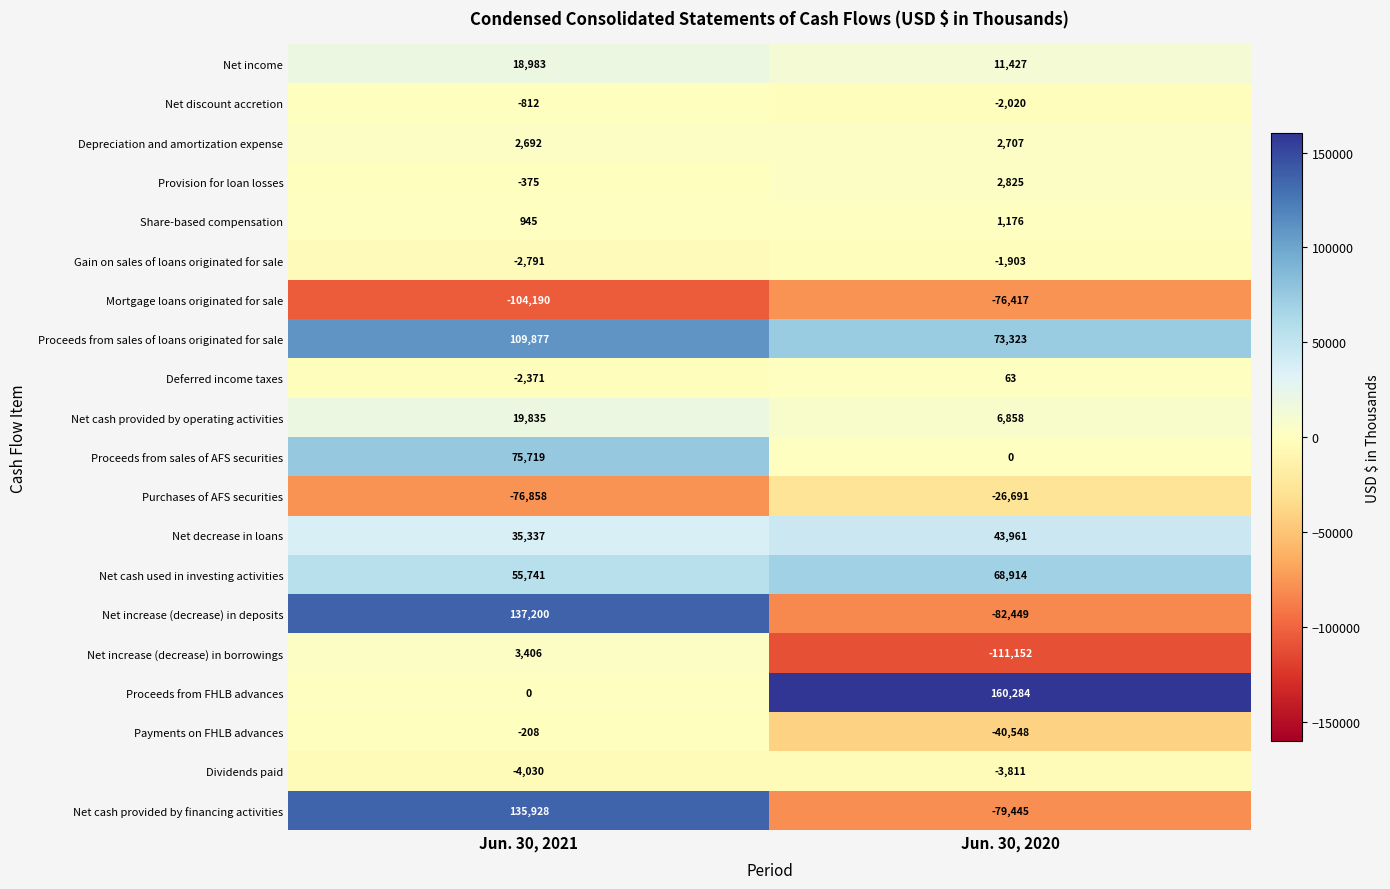

What is the sum of all Net discount accretion values?

-2832